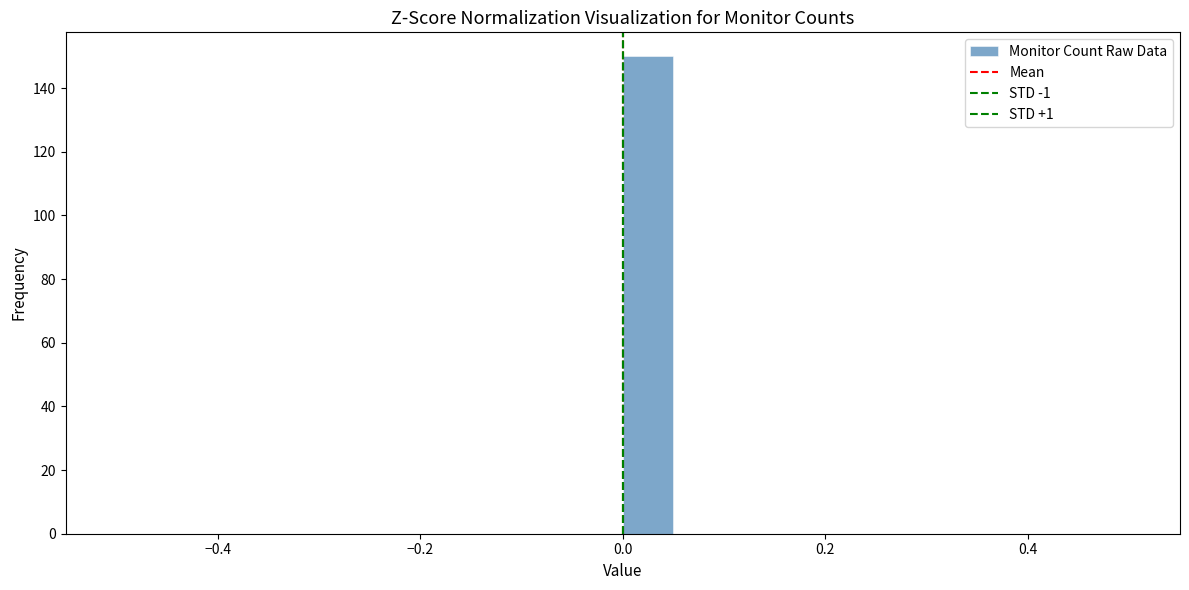

Read against the x-axis, roughly where is the centre of the tallest bar?

0.02